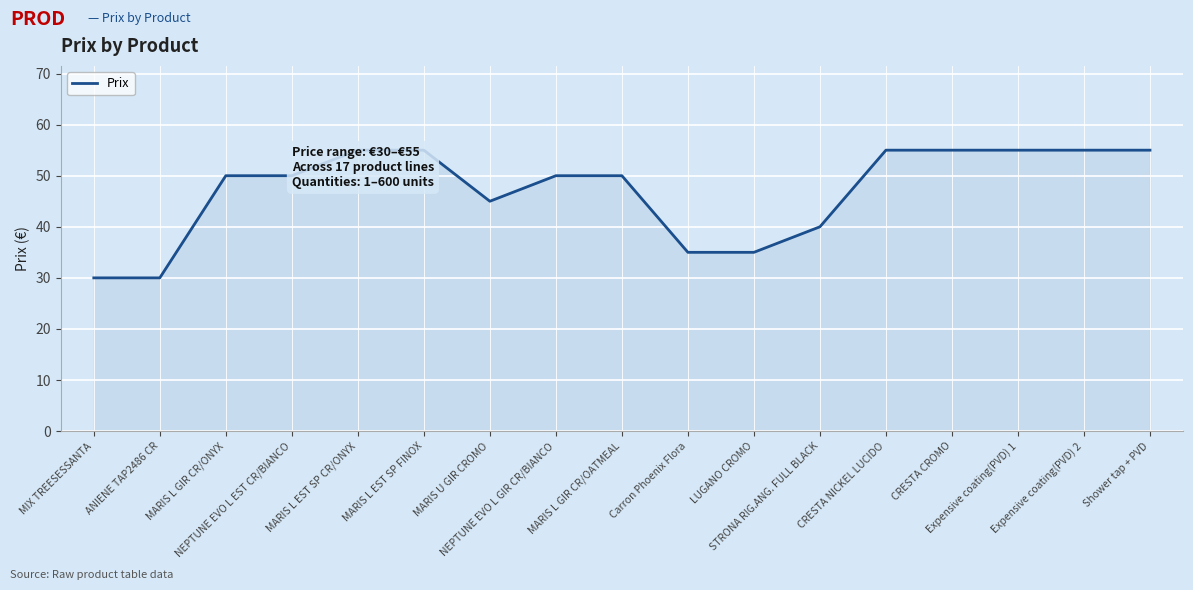

Reading left to right, what are all the values shown in this chart?

MIX TREESESSANTA=30	ANIENE TAP2486 CR=30	MARIS L GIR CR/ONYX=50	NEPTUNE EVO L EST CR/BIANCO=50	MARIS L EST SP CR/ONYX=55	MARIS L EST SP FINOX=55	MARIS U GIR CROMO=45	NEPTUNE EVO L GIR CR/BIANCO=50	MARIS L GIR CR/OATMEAL=50	Carron Phoenix Flora=35	LUGANO CROMO=35	STRONA RIG.ANG. FULL BLACK=40	CRESTA NICKEL LUCIDO=55	CRESTA CROMO=55	Expensive coating(PVD) 1=55	Expensive coating(PVD) 2=55	Shower tap + PVD=55